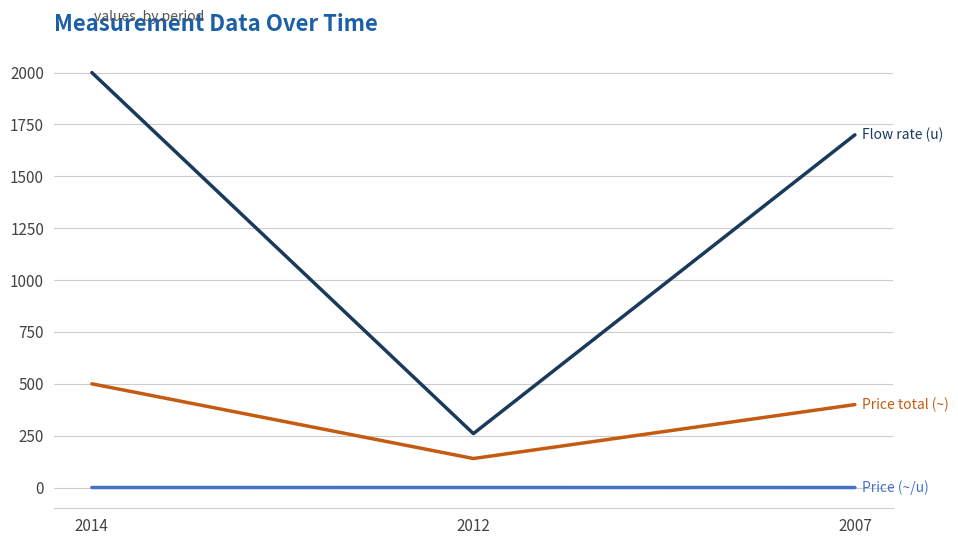

Is this an area chart (filled region under the line)?

No